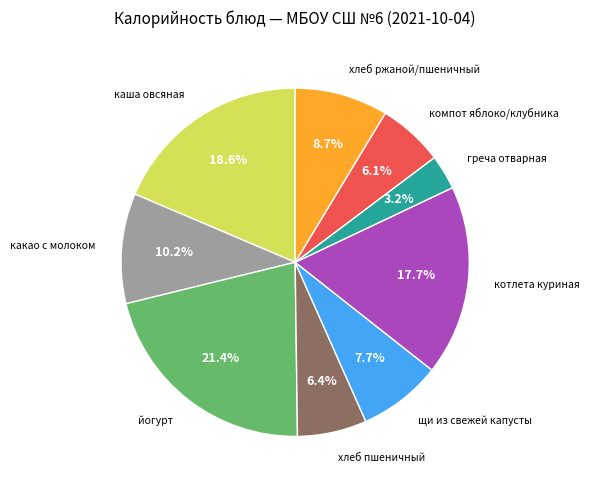

Does any single category account for the majority?

No